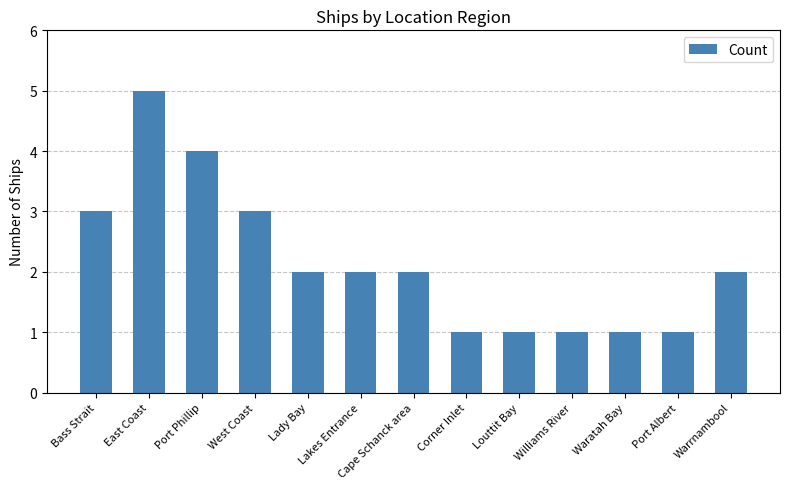

Which label corresponds to the largest value in the chart?

East Coast